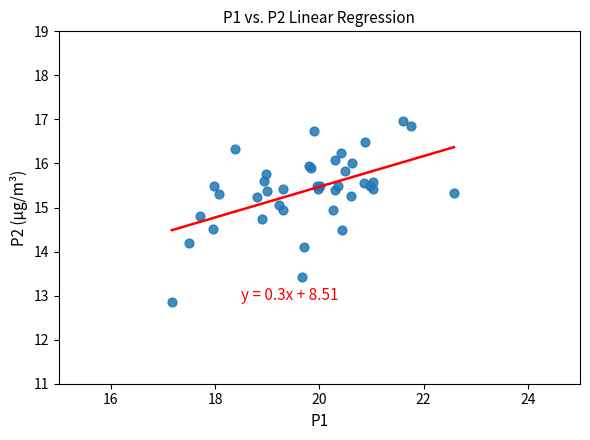

What Y value in the scatter plot is closest to 14?

14.1